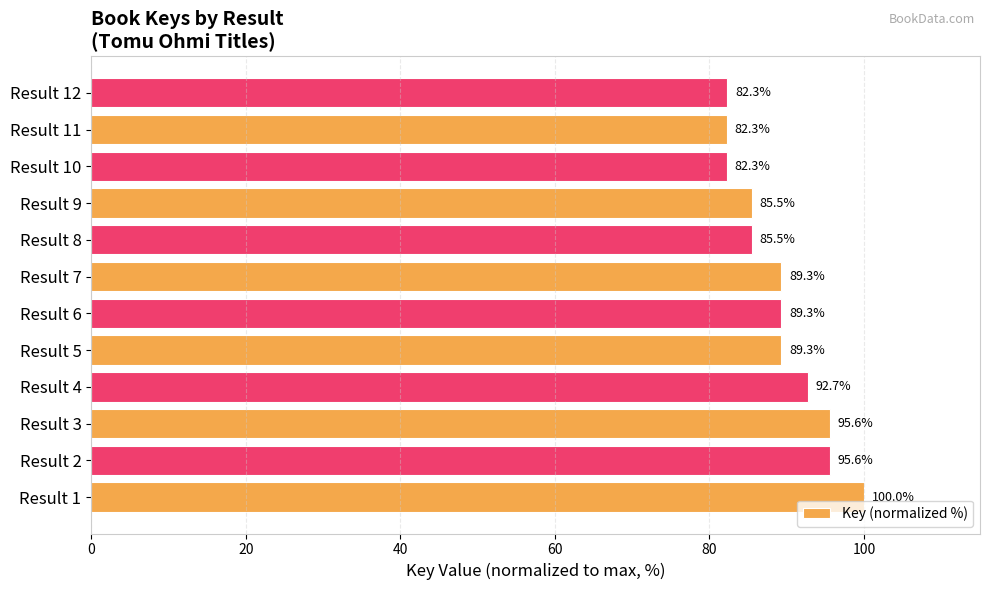

Reading bottom to top, transcribe all the data shown in this chart.

Result 1=100.0	Result 2=95.6	Result 3=95.6	Result 4=92.7	Result 5=89.3	Result 6=89.3	Result 7=89.3	Result 8=85.5	Result 9=85.5	Result 10=82.3	Result 11=82.3	Result 12=82.3